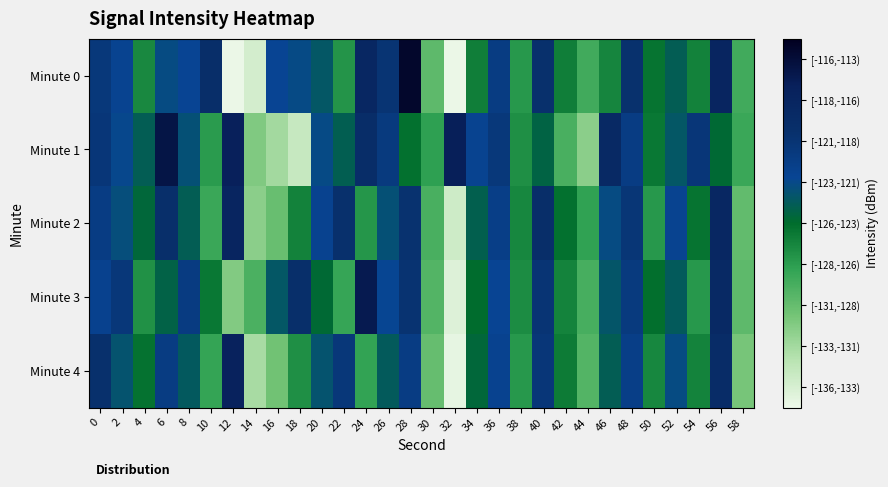

What is the spread (max minus min) of values at 48?

1.8